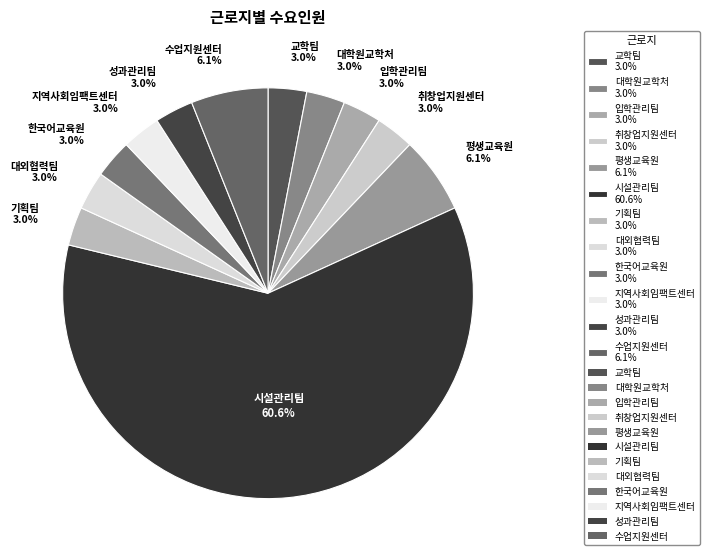

Count the number of slices in the pie.

12